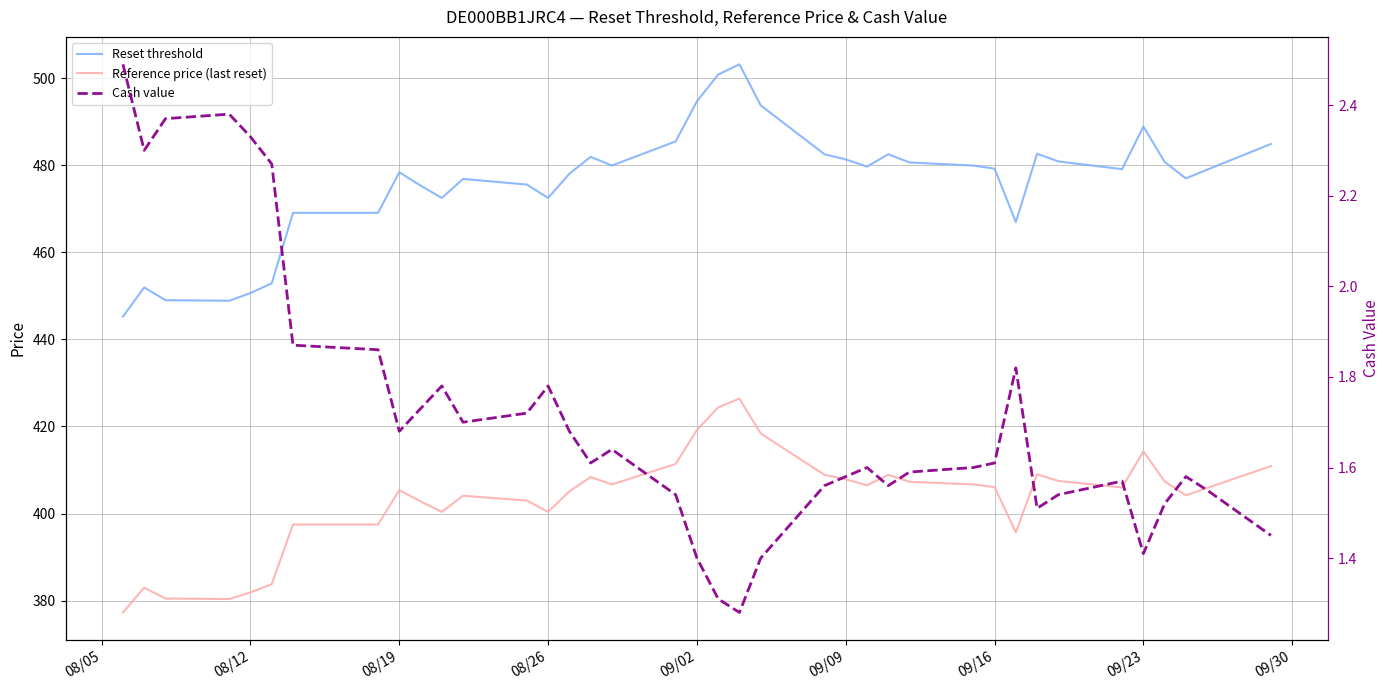

Reading left to right, extract all data points from this chart.

Reset threshold: 445.2	451.9	449.0	448.9	450.6	452.9	469.1	469.1	478.4	475.3	472.5	476.8	475.5	472.5	478.0	481.9	479.9	485.5	494.7	500.8	503.2	493.7	482.5	481.3	479.7	482.5	480.6	479.9	479.2	466.9	482.6	480.9	479.1	488.9	480.7	477.0	479.0	484.9
Reference price (last reset): 377.3	383.0	380.5	380.4	381.9	383.8	397.5	397.5	405.4	402.8	400.4	404.1	403.0	400.4	405.1	408.4	406.7	411.4	419.2	424.4	426.4	418.4	408.9	407.9	406.5	408.9	407.3	406.7	406.1	395.7	409.0	407.5	406.0	414.3	407.4	404.2	405.9	410.9
Cash value: 2.5	2.3	2.4	2.4	2.3	2.3	1.9	1.9	1.7	1.7	1.8	1.7	1.7	1.8	1.7	1.6	1.6	1.5	1.4	1.3	1.3	1.4	1.6	1.6	1.6	1.6	1.6	1.6	1.6	1.8	1.5	1.5	1.6	1.4	1.5	1.6	1.6	1.4